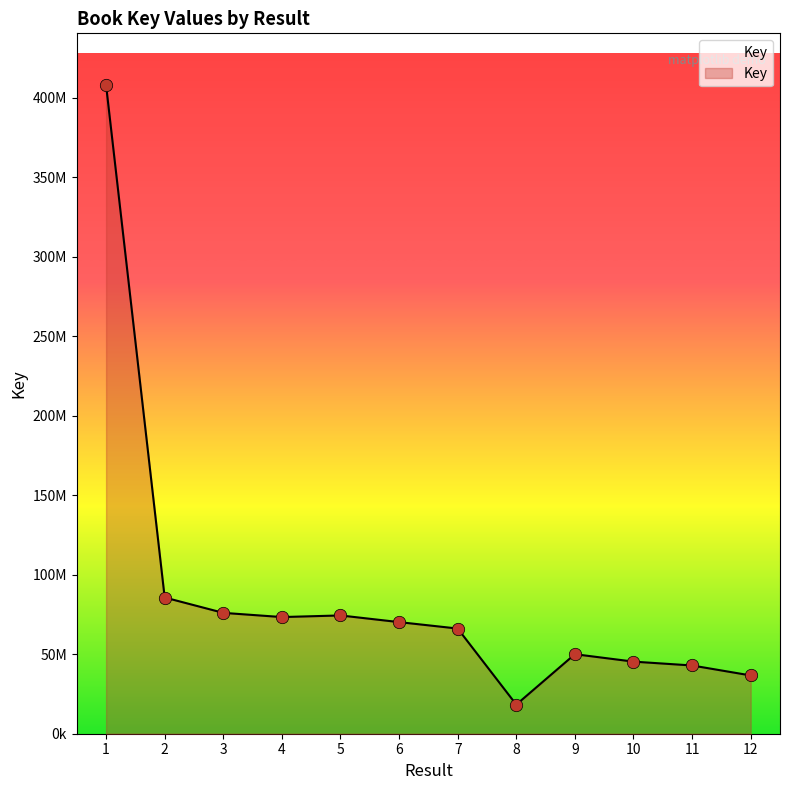

What is the change in value from 1 to 5?

-333615117